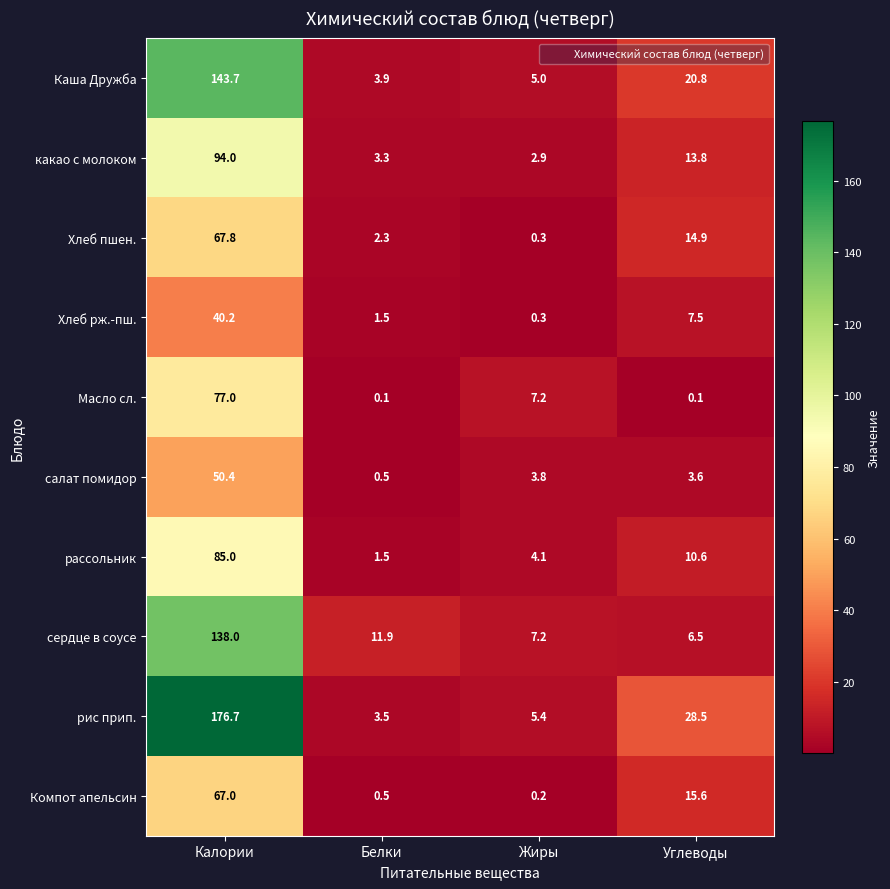

Is it true that рис прип. equals 1.0 at Белки?

False